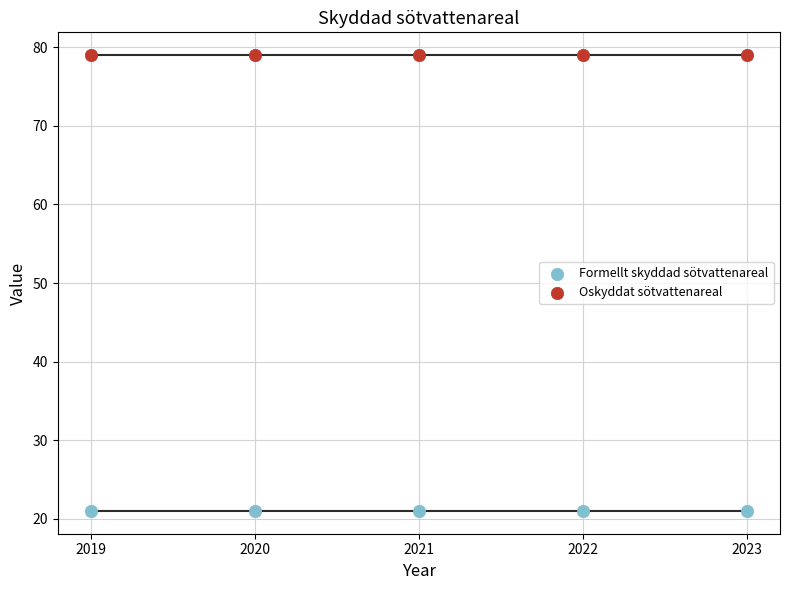

Which series contains the highest Y value?

Oskyddat sötvattenareal